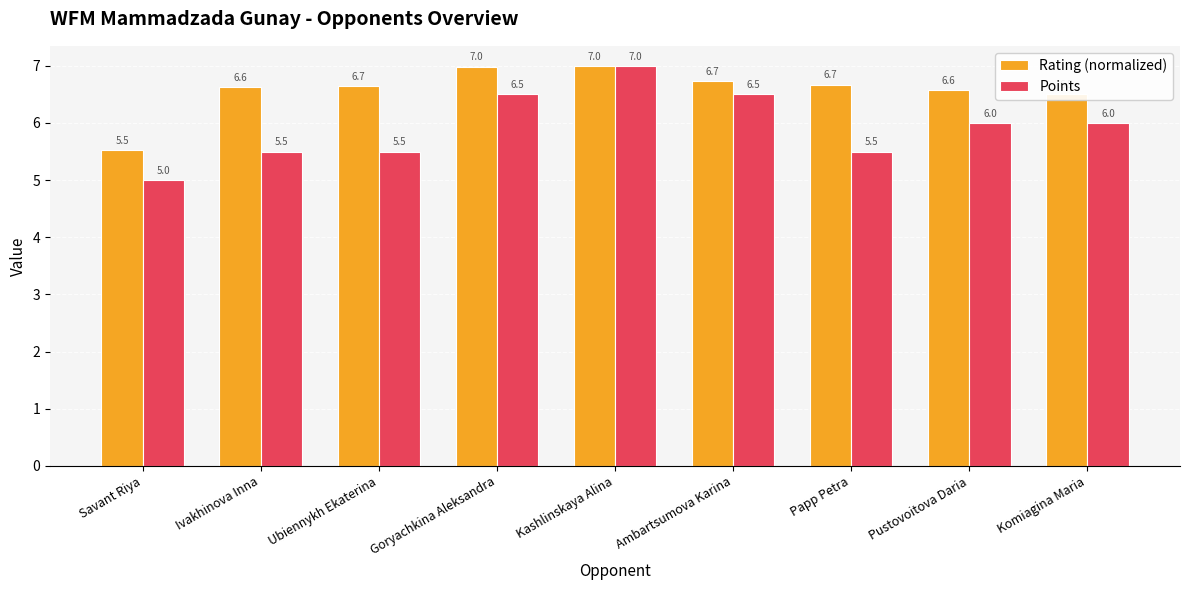

What is the difference between the second highest and minimum values in the Points series?

1.5